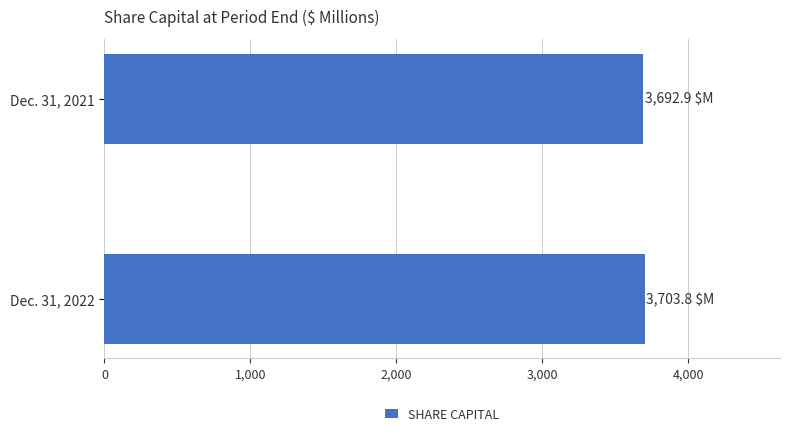

What is the sum of the values at Dec. 31, 2021 and Dec. 31, 2022?

7396.7